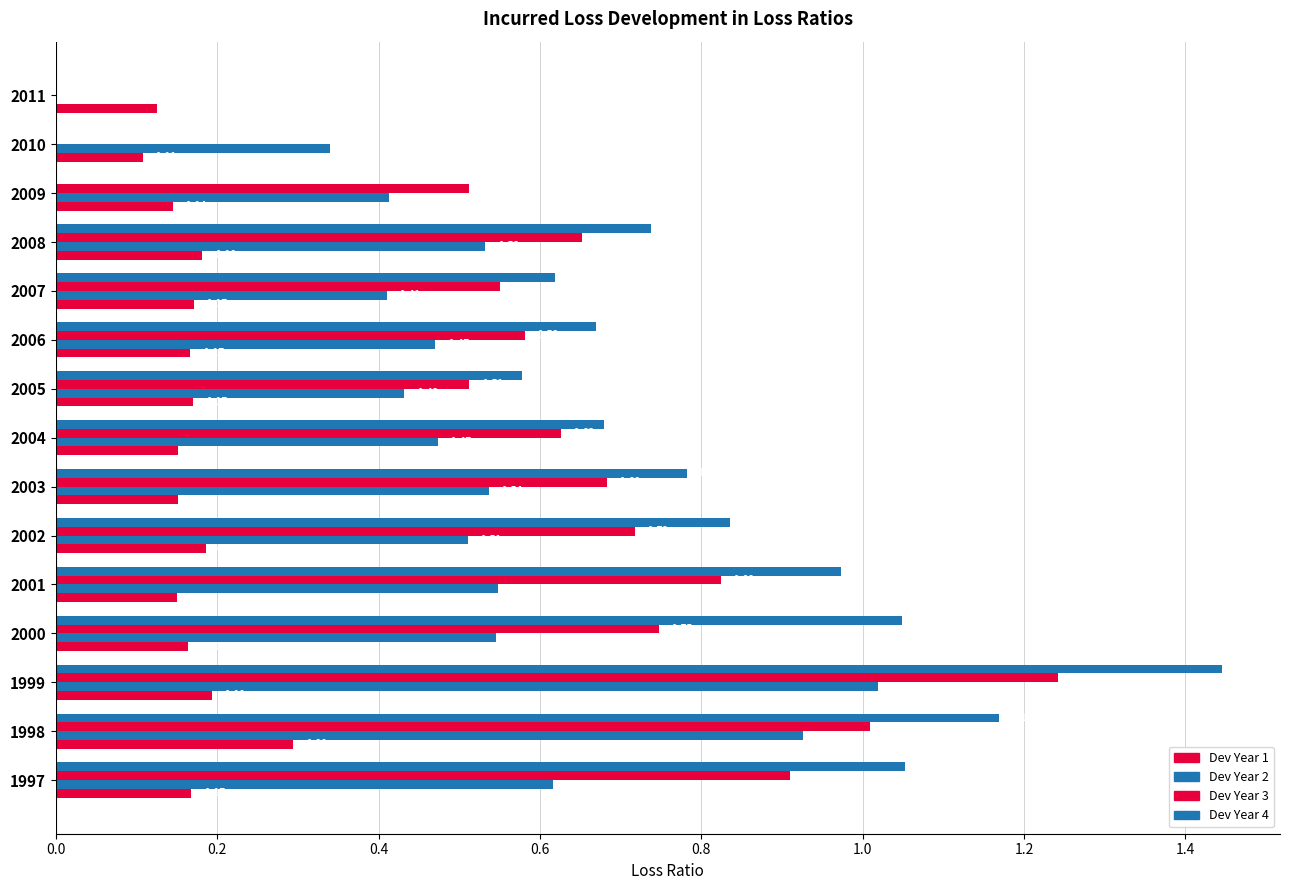

Reading right to left, extract all data points from this chart.

Dev Year 1: 0.1	0.1	0.1	0.2	0.2	0.2	0.2	0.2	0.2	0.2	0.2	0.2	0.2	0.3	0.2
Dev Year 2: 0.0	0.3	0.4	0.5	0.4	0.5	0.4	0.5	0.5	0.5	0.5	0.5	1.0	0.9	0.6
Dev Year 3: 0.0	0.0	0.5	0.7	0.6	0.6	0.5	0.6	0.7	0.7	0.8	0.7	1.2	1.0	0.9
Dev Year 4: 0.0	0.0	0.0	0.7	0.6	0.7	0.6	0.7	0.8	0.8	1.0	1.0	1.4	1.2	1.1